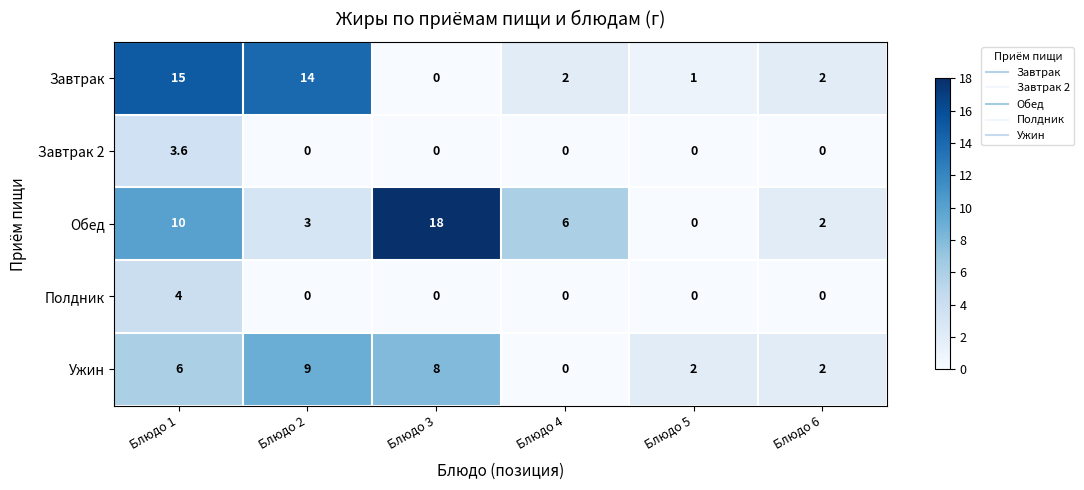

What is the highest value of the Обед series?

18.0